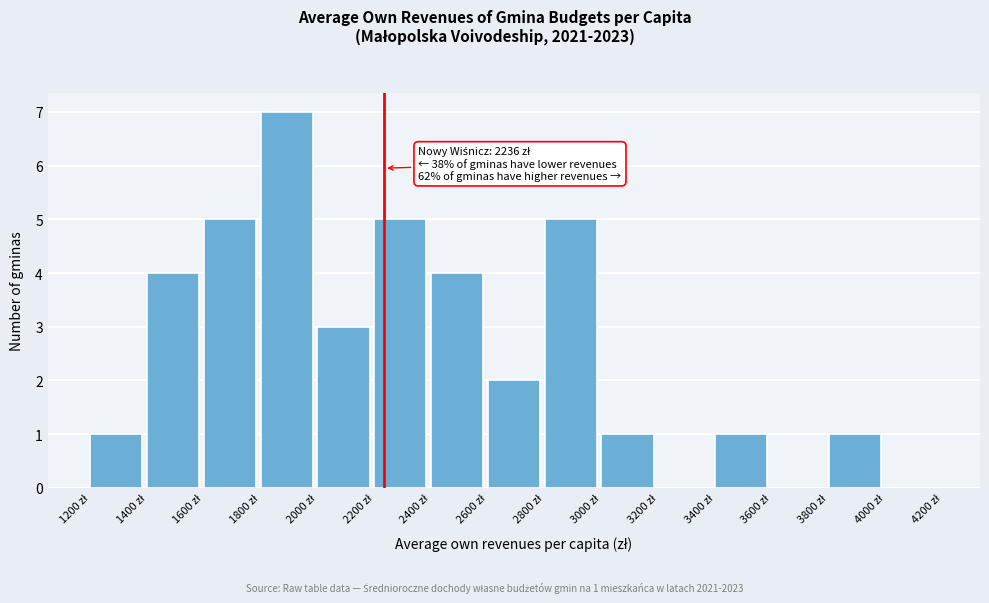

Over which range of the x-axis is the bar tallest?

1800 to 2000